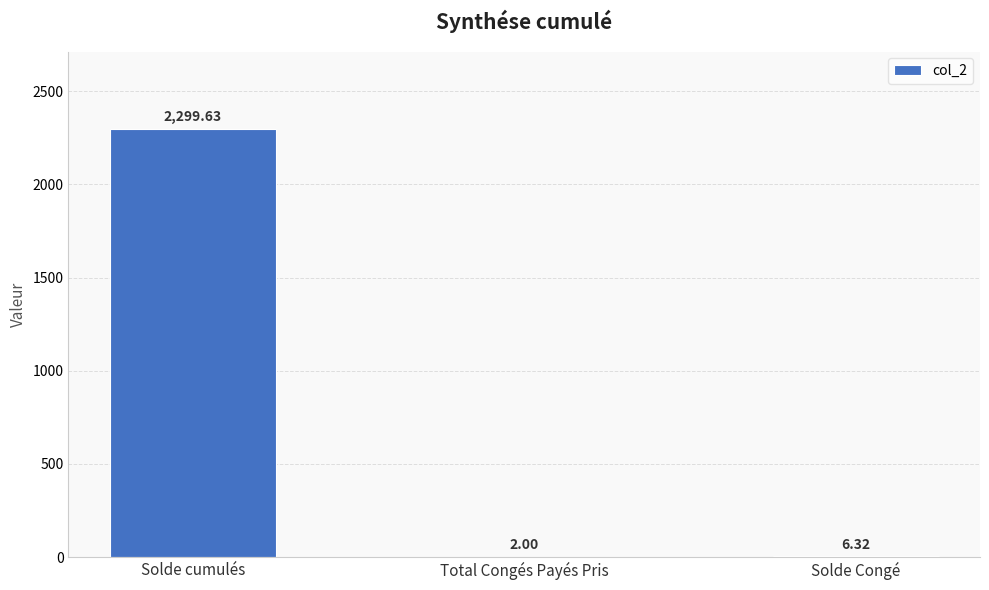

Reading left to right, list all the values displayed in this chart.

2299.6	2.0	6.3